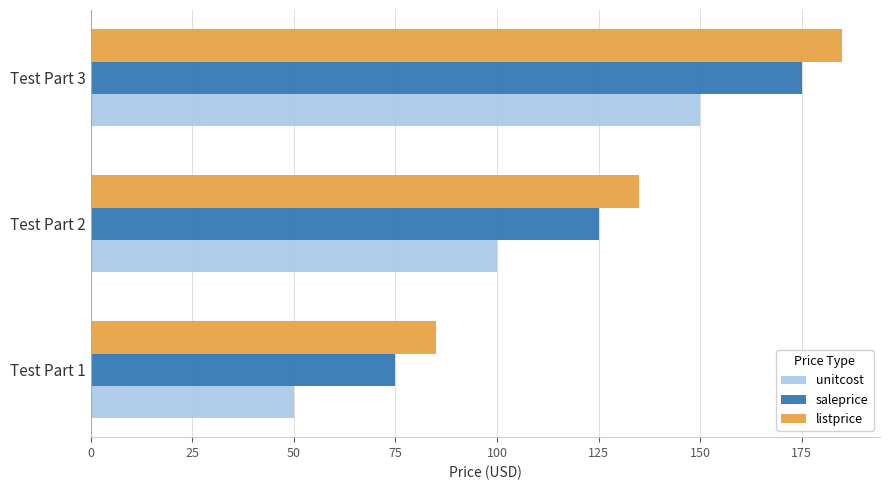

List the series in order of their peak value, highest first.

listprice, saleprice, unitcost